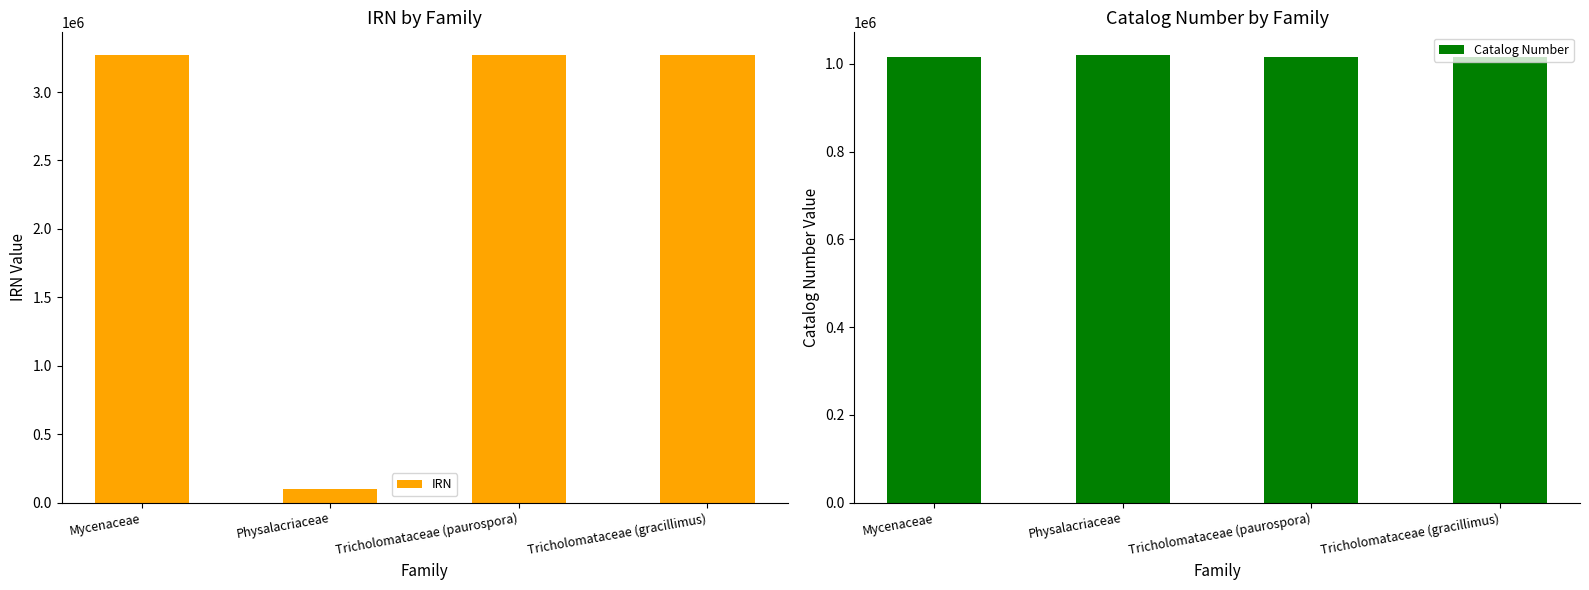

Are the bars grouped side by side (vs. stacked)?

Yes